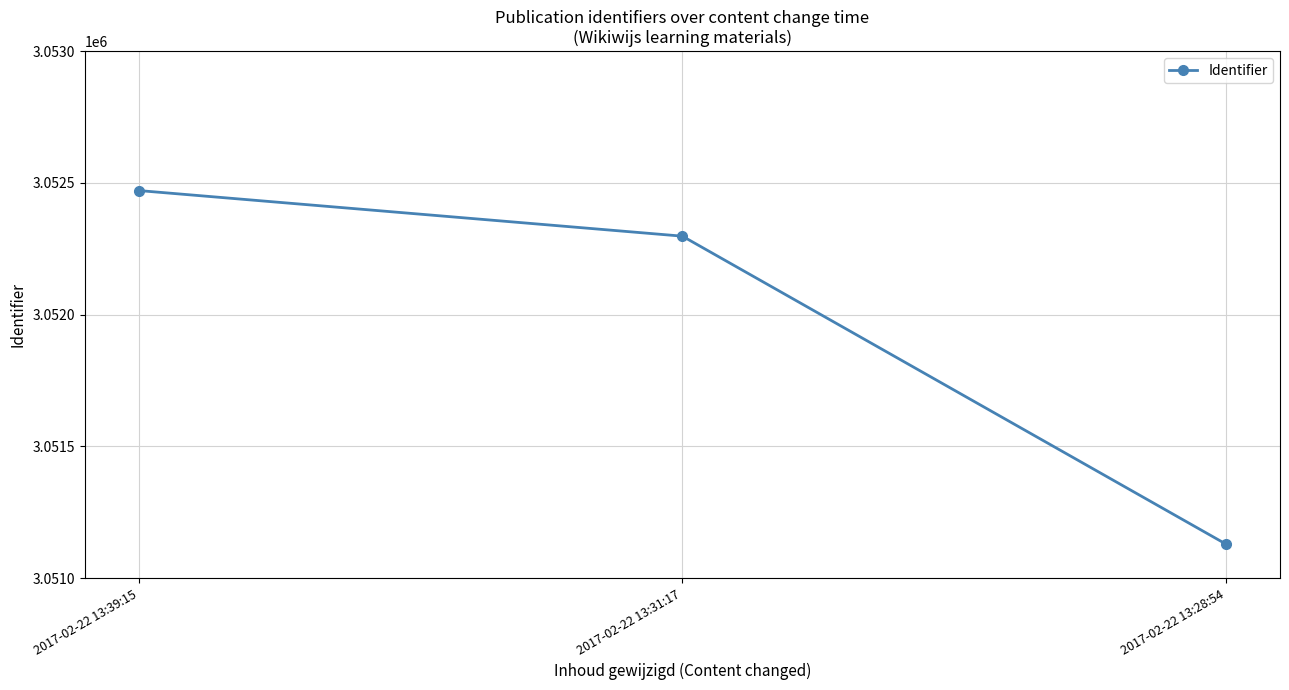

What is the value of the 1st point from the left?

3052471